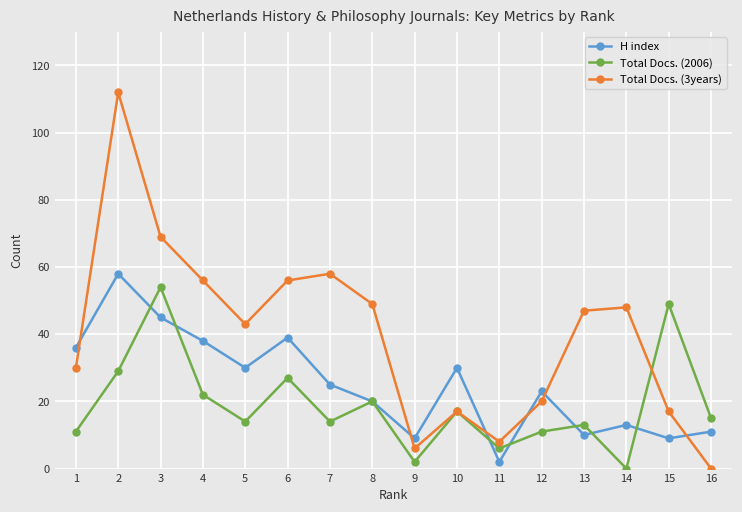

The Total Docs. (3years) series shows 6 at 9. True or false?

True